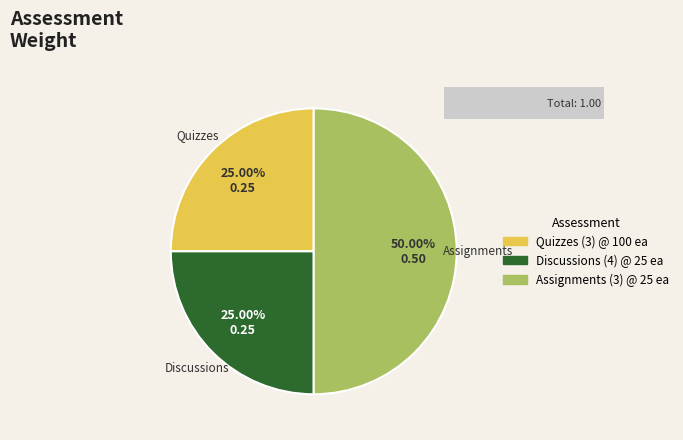

Which category has the smallest portion of the pie?

Quizzes (3) @ 100 ea